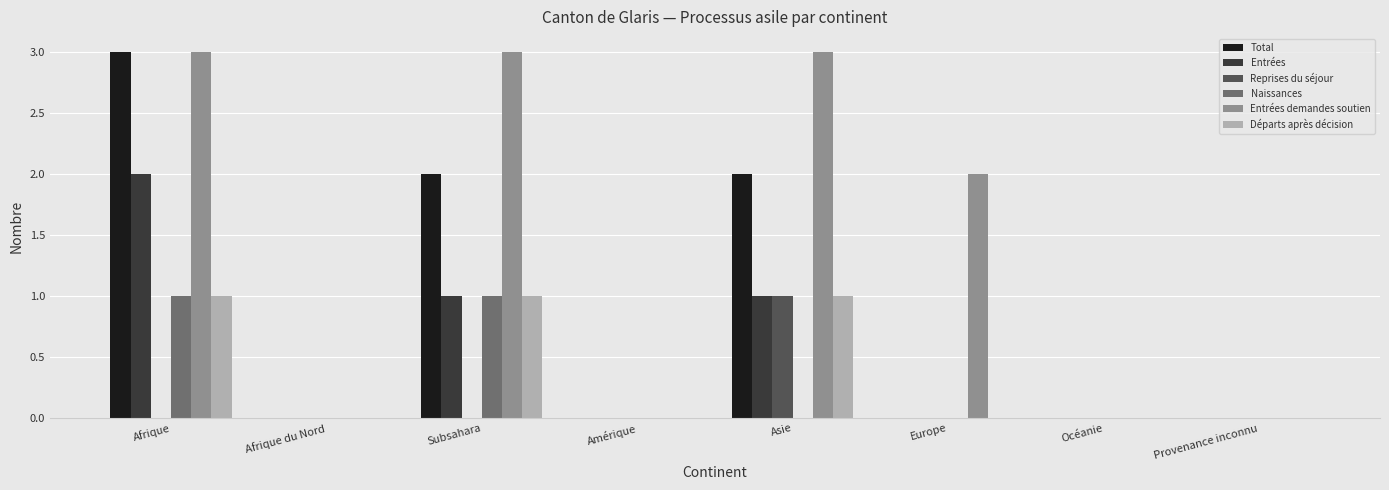

Reading right to left, extract all data points from this chart.

Total: Provenance inconnu=0	Océanie=0	Europe=0	Asie=2	Amérique=0	Subsahara=2	Afrique du Nord=0	Afrique=3
Entrées: Provenance inconnu=0	Océanie=0	Europe=0	Asie=1	Amérique=0	Subsahara=1	Afrique du Nord=0	Afrique=2
Reprises du séjour: Provenance inconnu=0	Océanie=0	Europe=0	Asie=1	Amérique=0	Subsahara=0	Afrique du Nord=0	Afrique=0
Naissances: Provenance inconnu=0	Océanie=0	Europe=0	Asie=0	Amérique=0	Subsahara=1	Afrique du Nord=0	Afrique=1
Entrées demandes soutien: Provenance inconnu=0	Océanie=0	Europe=2	Asie=3	Amérique=0	Subsahara=3	Afrique du Nord=0	Afrique=3
Départs après décision: Provenance inconnu=0	Océanie=0	Europe=0	Asie=1	Amérique=0	Subsahara=1	Afrique du Nord=0	Afrique=1